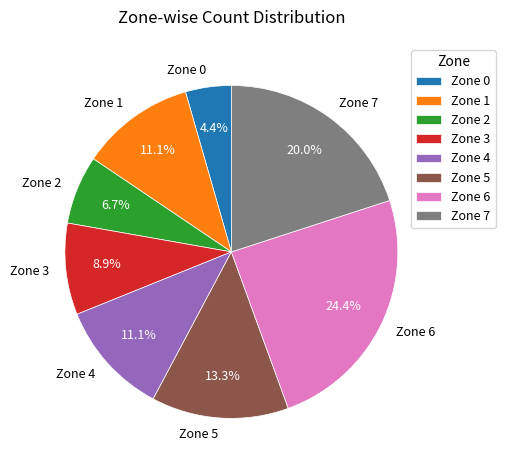

Between Zone 5 and Zone 3, which is larger?

Zone 5